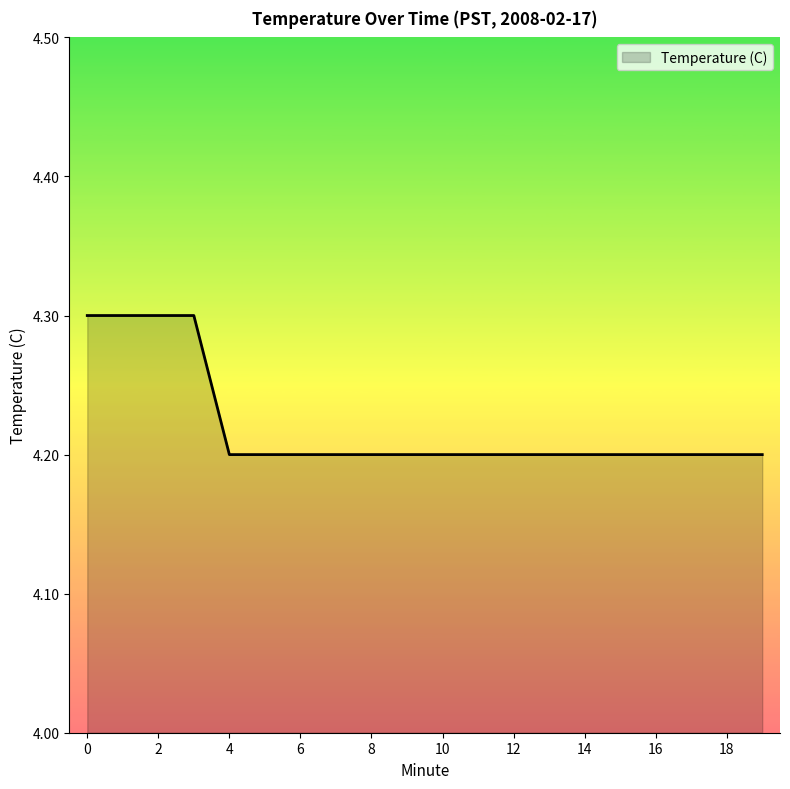

What is the sum of all values?

84.4